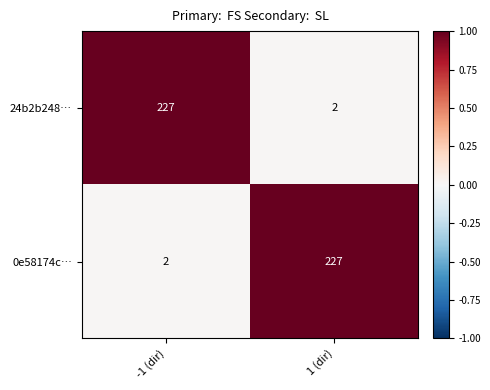

What is the sum of the 0e58174c… values at -1 (dir) and 1 (dir)?

229